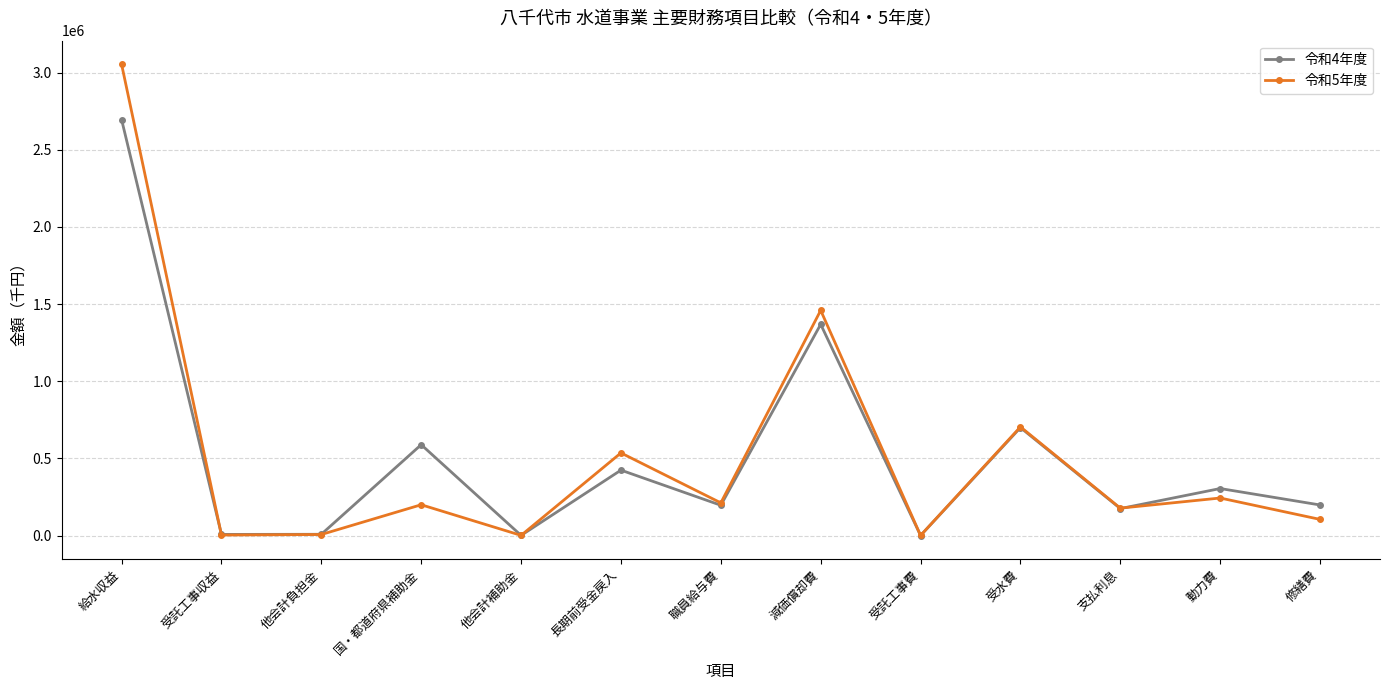

What is the total value across all series at 国・都道府県補助金?

789209